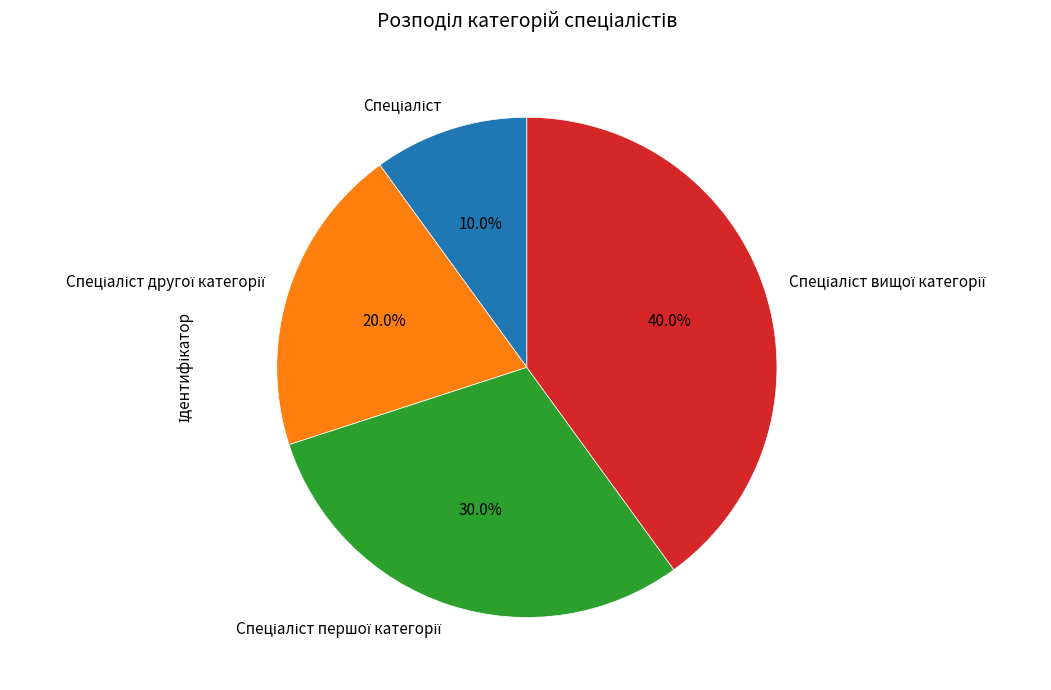

Does any single category account for the majority?

No